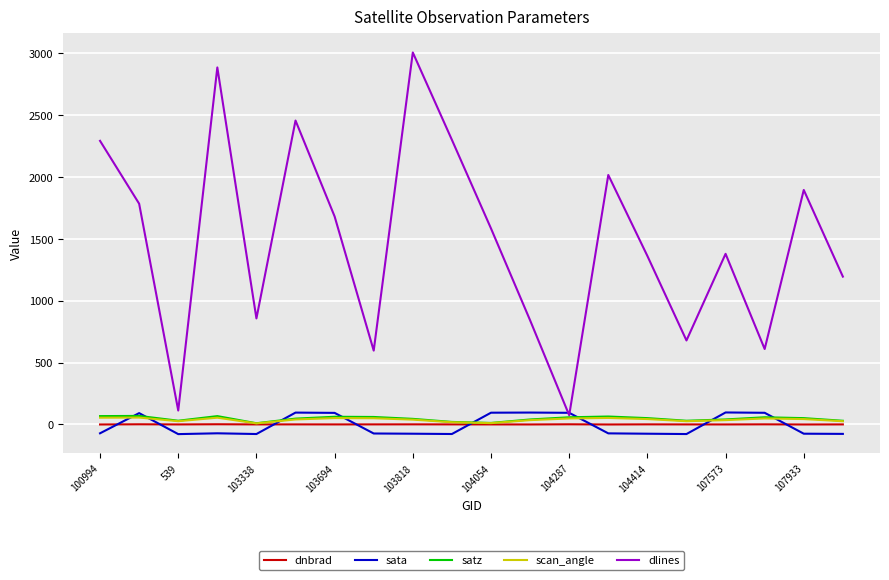

True or false: dnbrad and sata cross at least once.

True